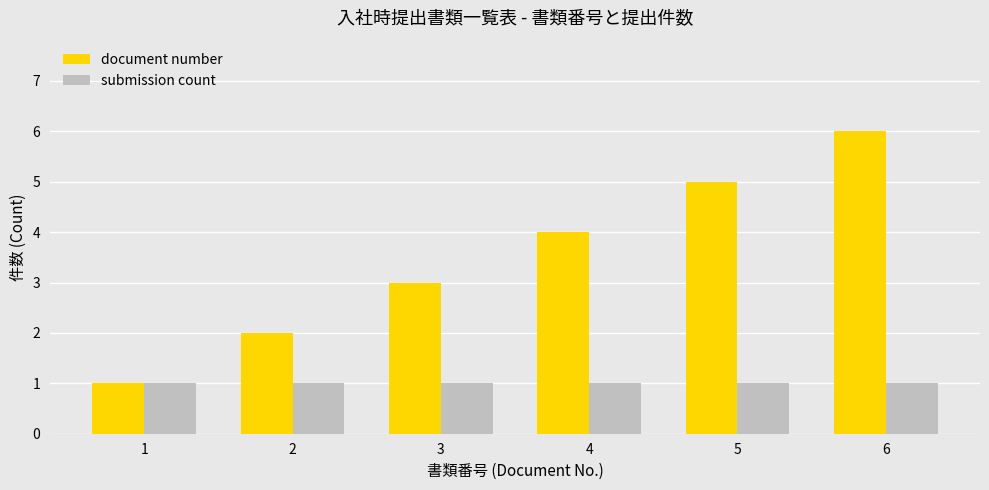

What is the lowest value of the submission count series?

1